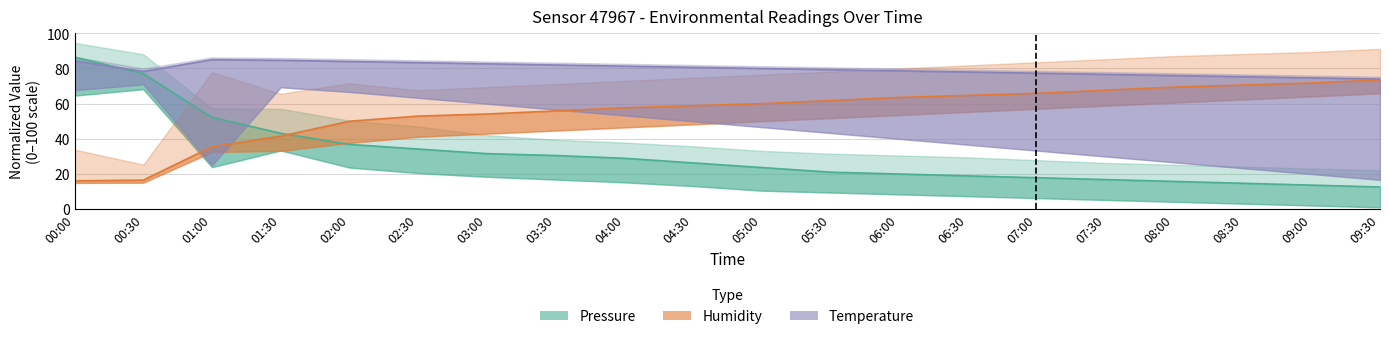

List the series in order of their overall mean, highest first.

Temperature (normalized), Humidity (normalized), Pressure (normalized)